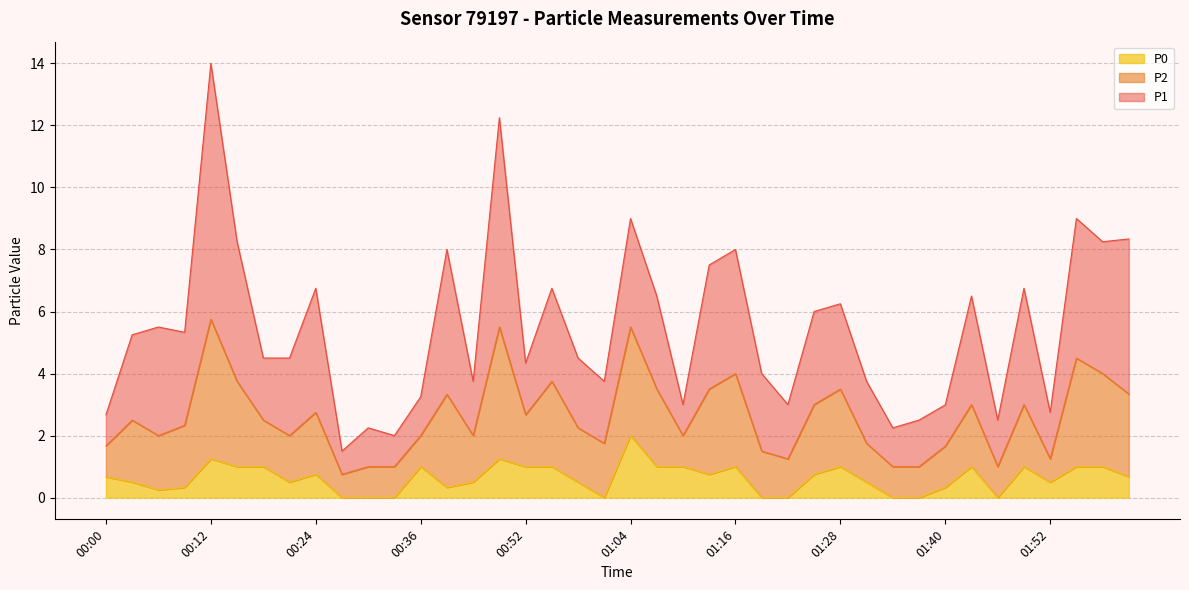

Count the number of data series in this chart.

3